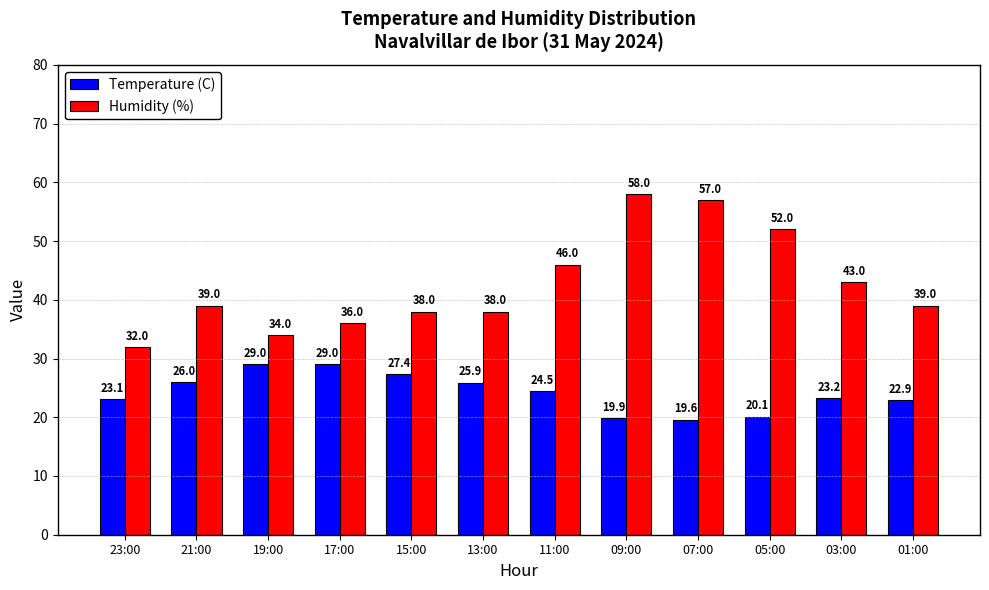

What position from the left is 19:00?

3